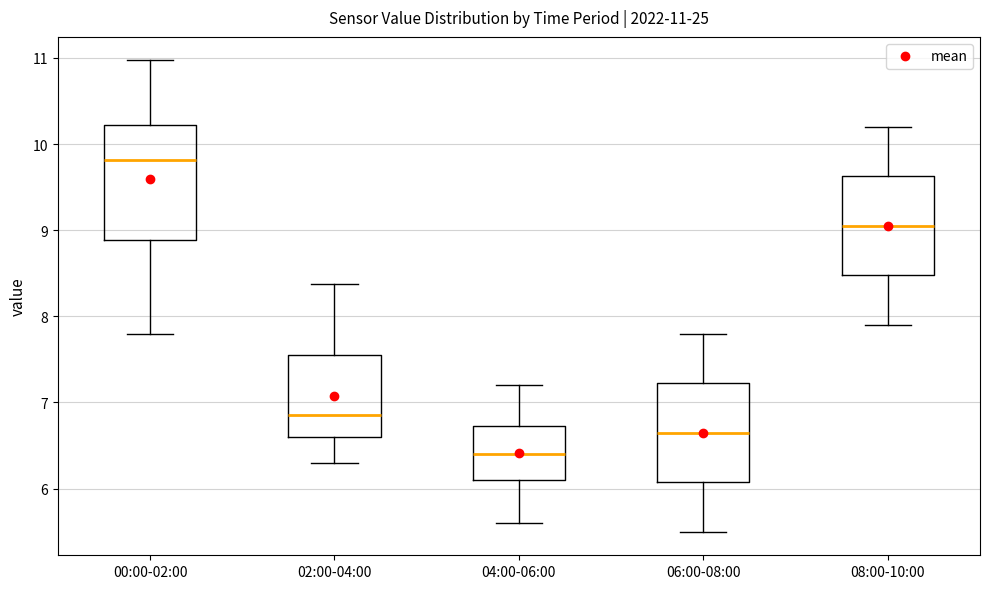

Which box is the tallest, from its lower edge to its upper edge?

00:00-02:00